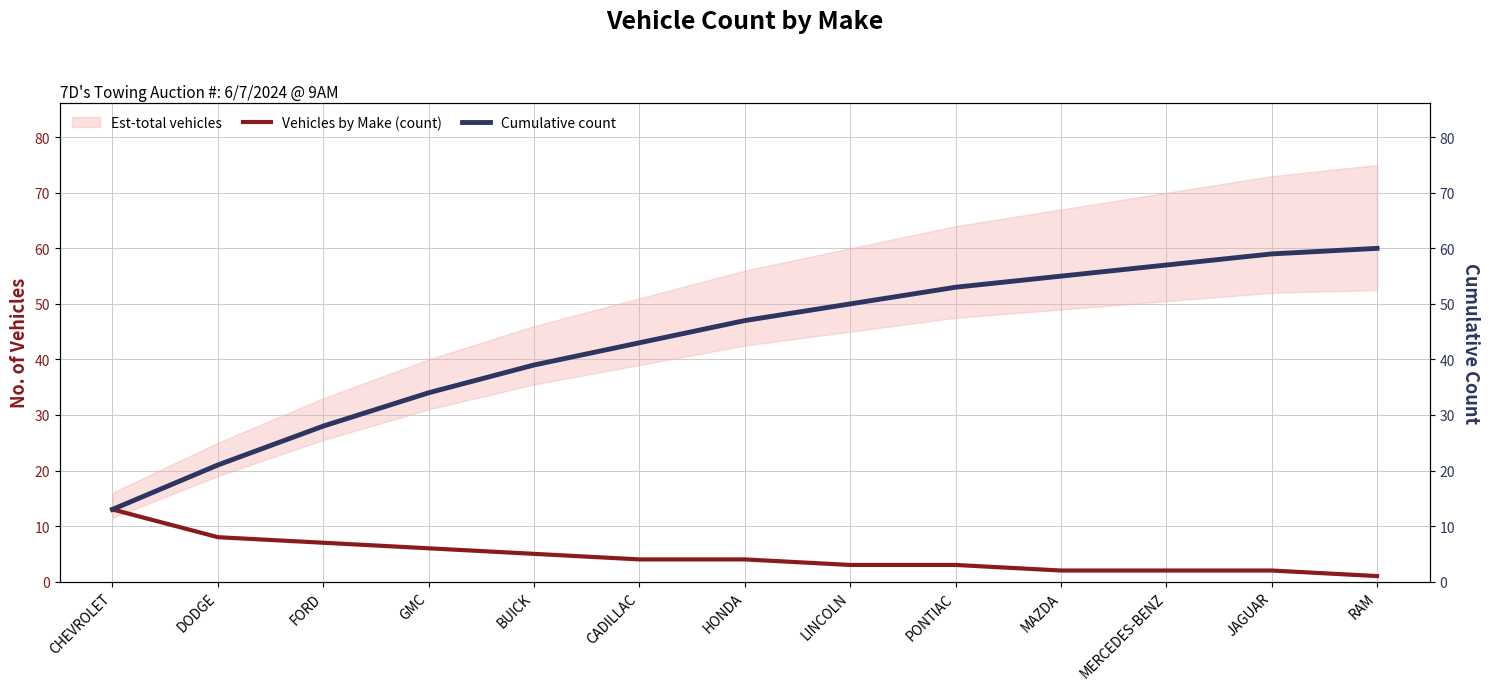

Read the Cumulative count value at GMC.

34